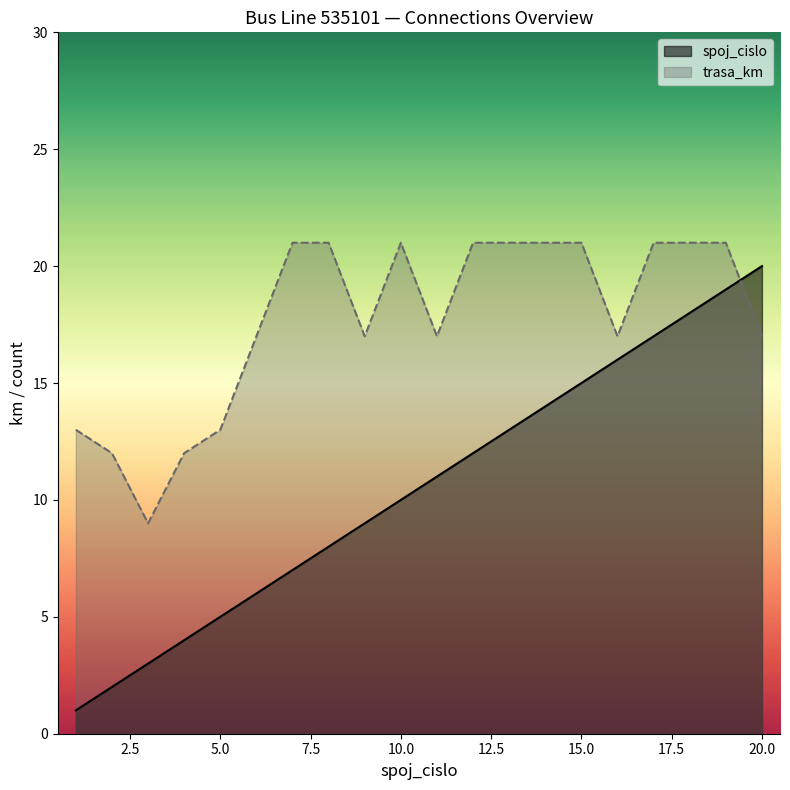

Reading left to right, list all the values displayed in this chart.

spoj_cislo: 1	2	3	4	5	6	7	8	9	10	11	12	13	14	15	16	17	18	19	20
trasa_km: 13	12	9	12	13	17	21	21	17	21	17	21	21	21	21	17	21	21	21	17